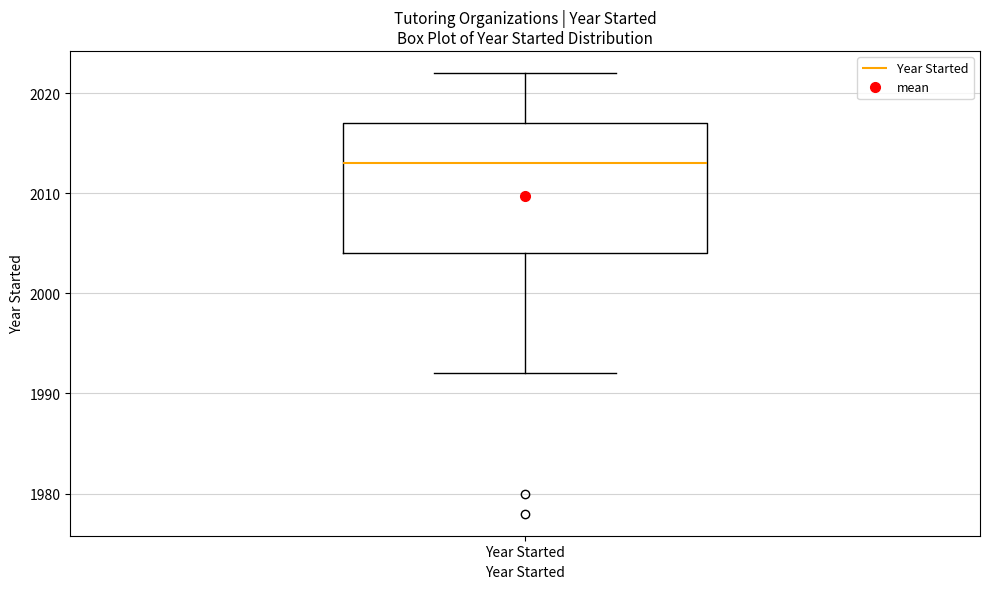

Transcribe this box plot: give where the median line is, the range the box spans, and where the two whiskers end, as read against the y-axis. The values are not printed on the chart, so give them approximately, as read against the axis.

median 2013, box 2004 to 2017, whiskers 1992 to 2022